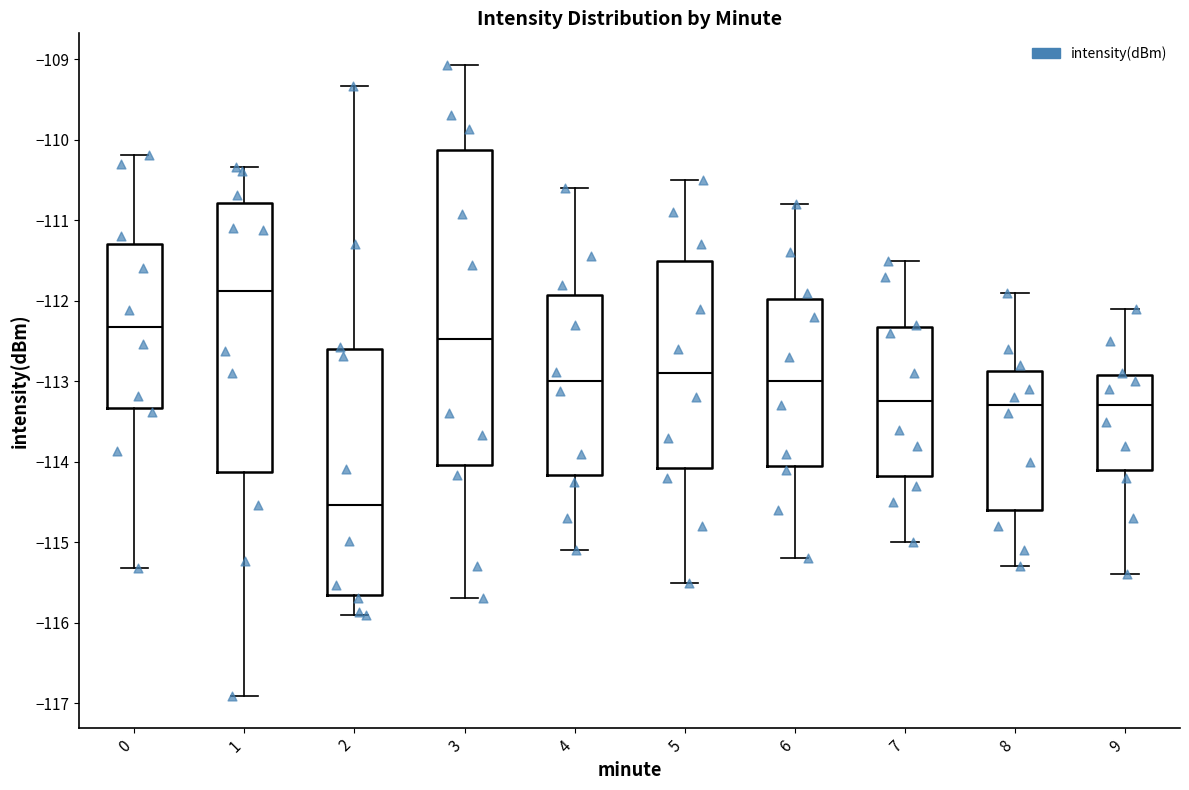

Reading left to right, read every box against the y-axis: the position of its median line, the range the box covers, and the ends of its whiskers. The values are not printed on the chart, so give them approximately, as read against the axis.

0: median -112.3, box -113.3 to -111.3, whiskers -115.3 to -110.2
1: median -111.9, box -114.1 to -110.8, whiskers -116.9 to -110.3
2: median -114.5, box -115.6 to -112.6, whiskers -115.9 to -109.3
3: median -112.5, box -114.0 to -110.1, whiskers -115.7 to -109.1
4: median -113.0, box -114.2 to -111.9, whiskers -115.1 to -110.6
5: median -112.9, box -114.1 to -111.5, whiskers -115.5 to -110.5
6: median -113.0, box -114.0 to -112.0, whiskers -115.2 to -110.8
7: median -113.2, box -114.2 to -112.3, whiskers -115.0 to -111.5
8: median -113.3, box -114.6 to -112.9, whiskers -115.3 to -111.9
9: median -113.3, box -114.1 to -112.9, whiskers -115.4 to -112.1